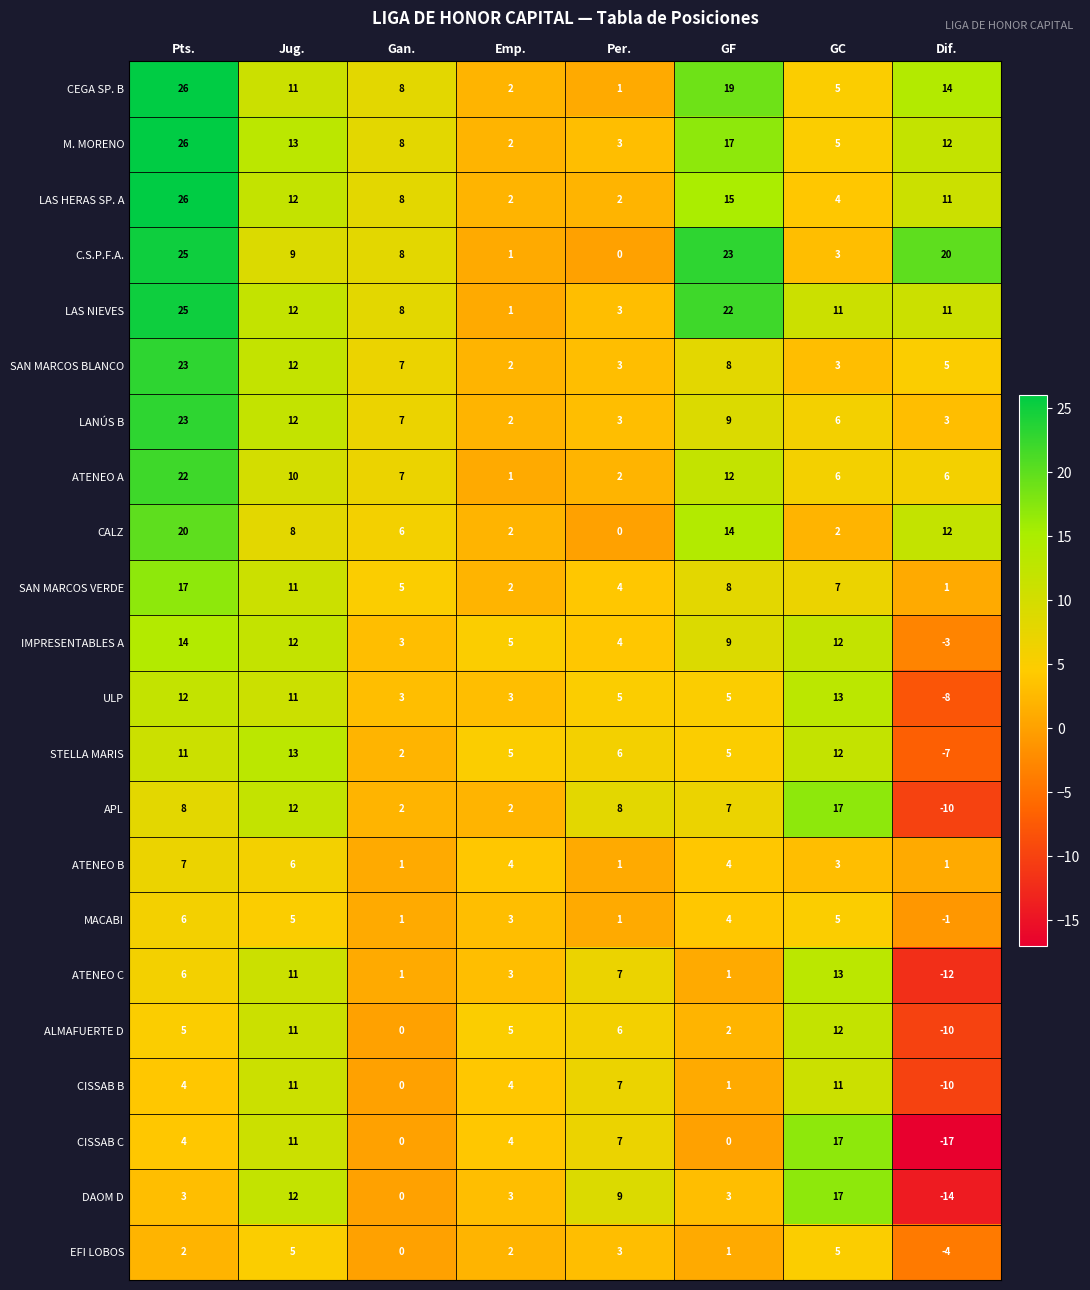

What is the difference between the highest and lowest values at Gan.?

8